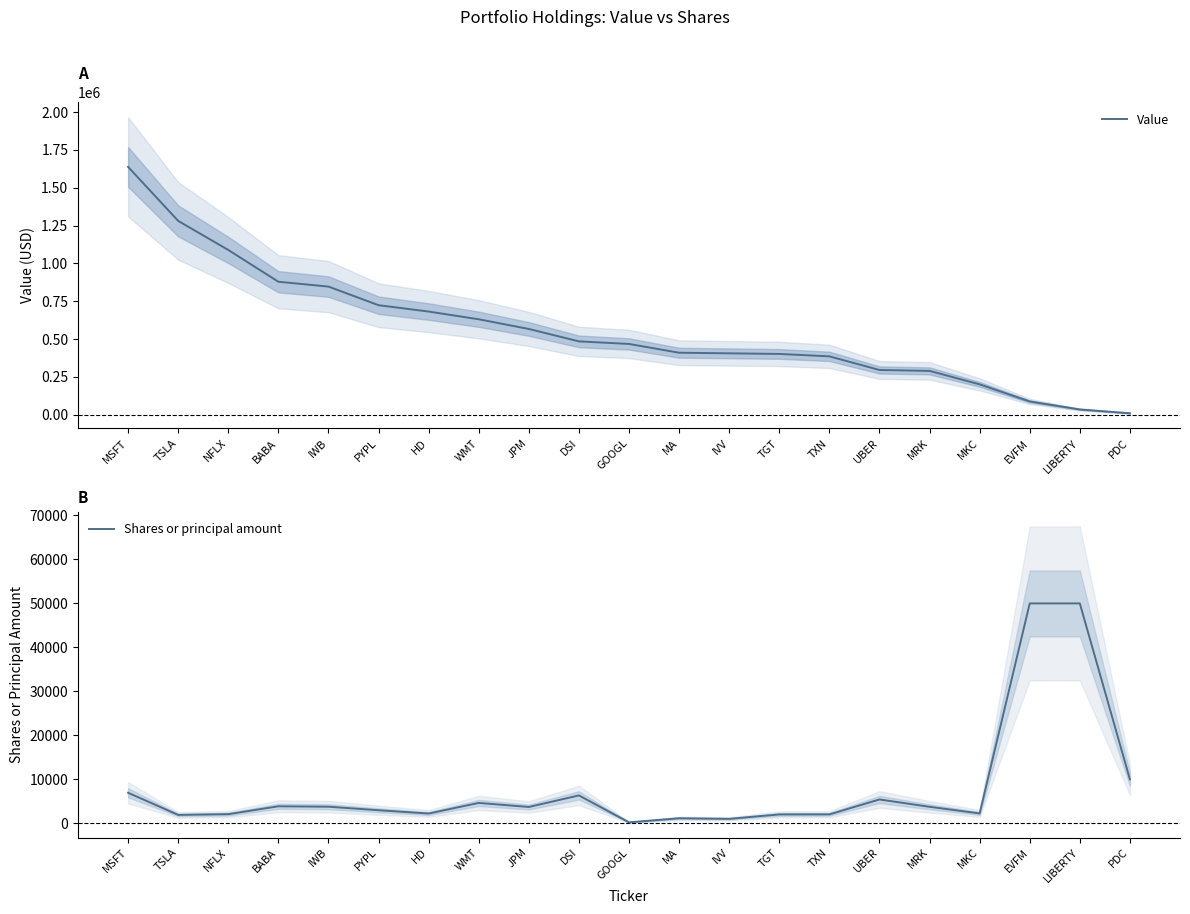

What is the label of the 20th point from the left?

LIBERTY